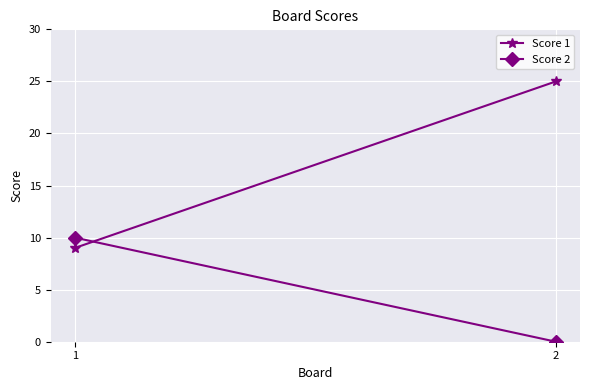

How many data points does each series have?

2